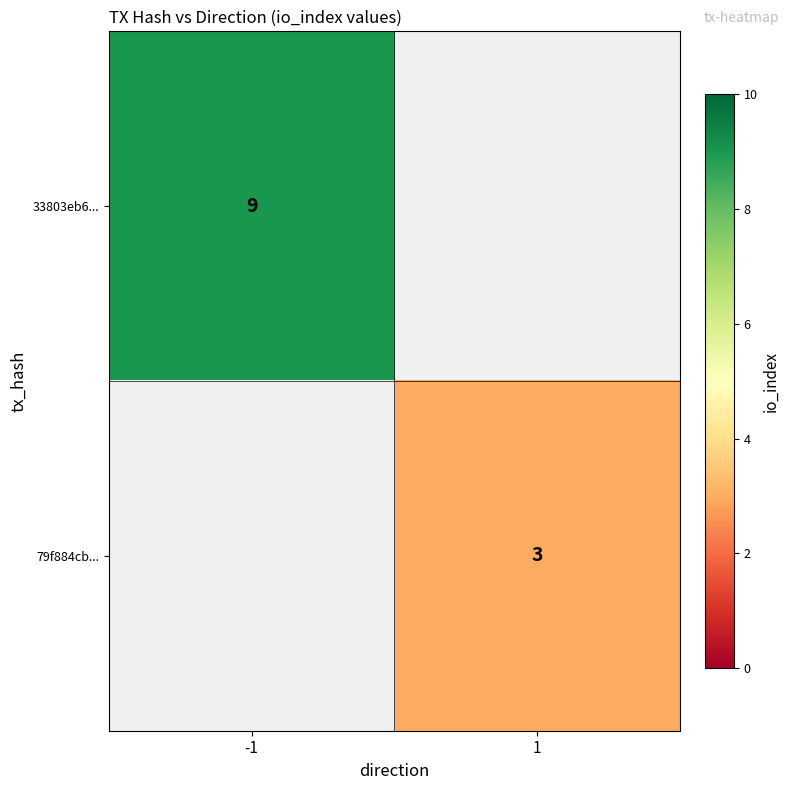

Is the value of 33803eb6... at -1 greater than the value of 79f884cb... at 1?

Yes